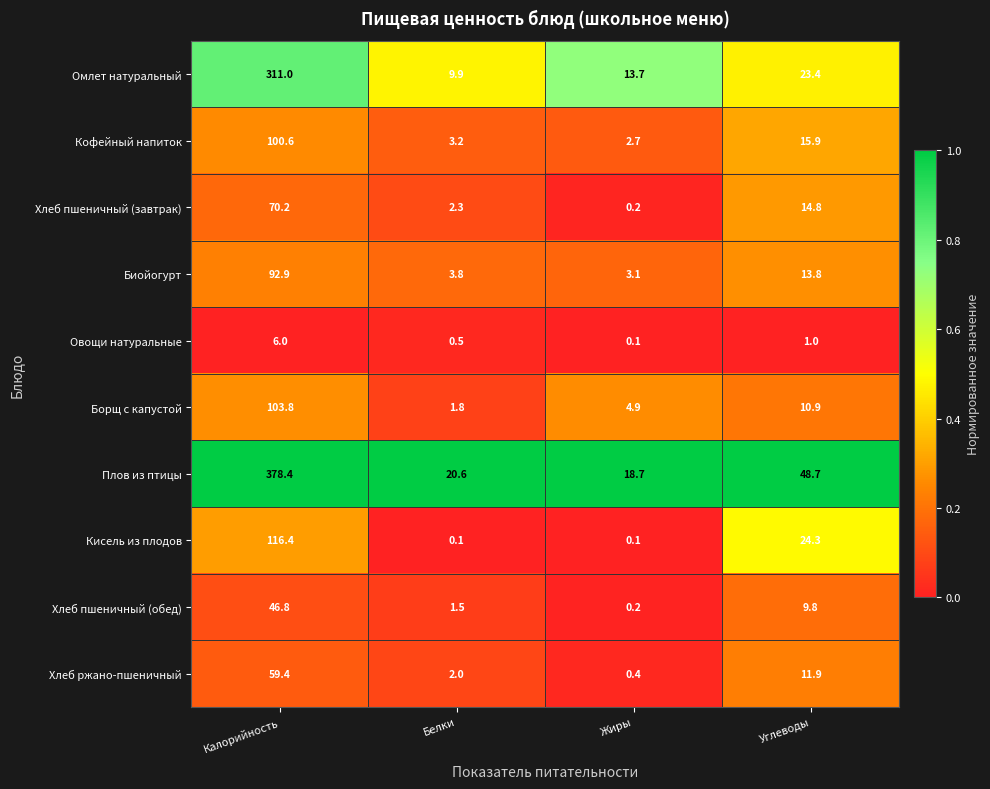

List the series in order of their peak value, highest first.

Плов из птицы, Омлет натуральный, Кисель из плодов, Борщ с капустой, Кофейный напиток, Биойогурт, Хлеб пшеничный (завтрак), Хлеб ржано-пшеничный, Хлеб пшеничный (обед), Овощи натуральные